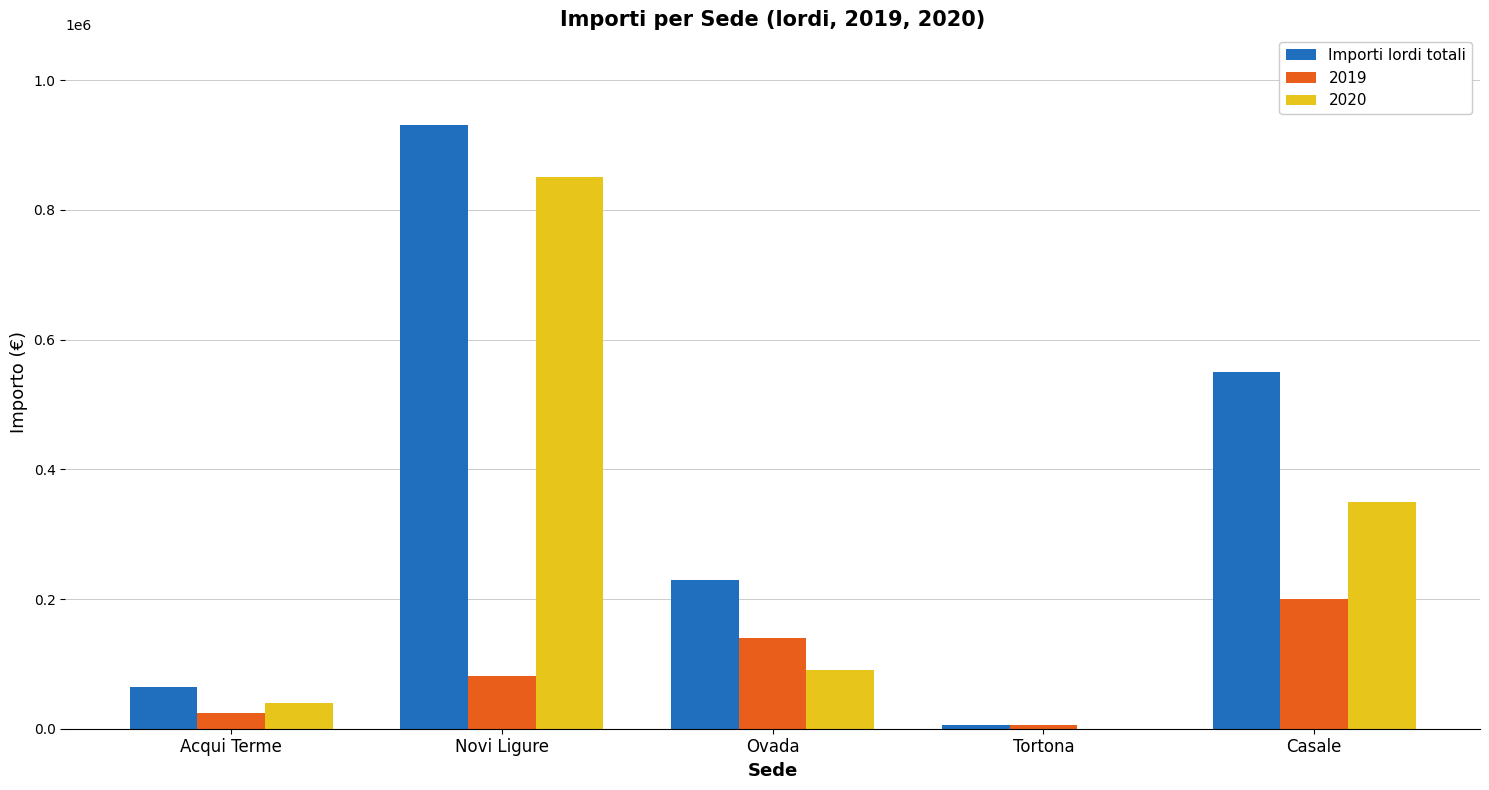

At which category is the sum across all series the highest?

Novi Ligure